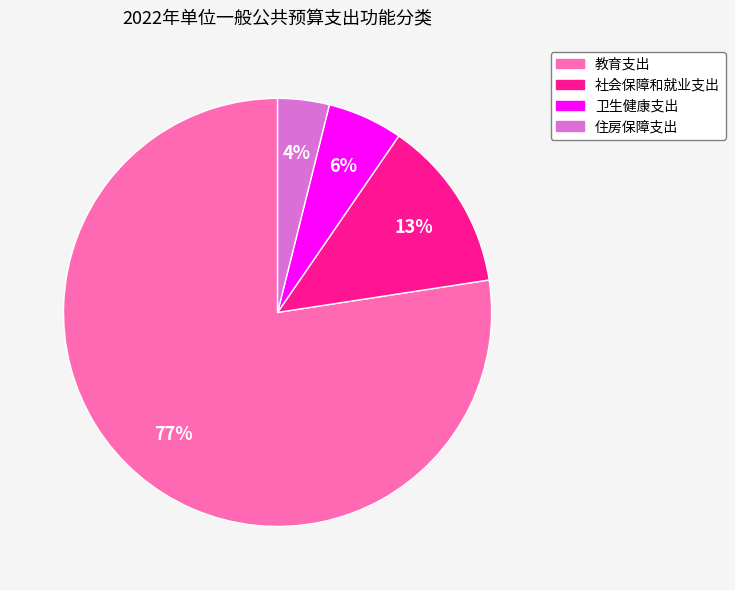

To the nearest percent, what is the combined percentage of 社会保障和就业支出 and 教育支出?

90%